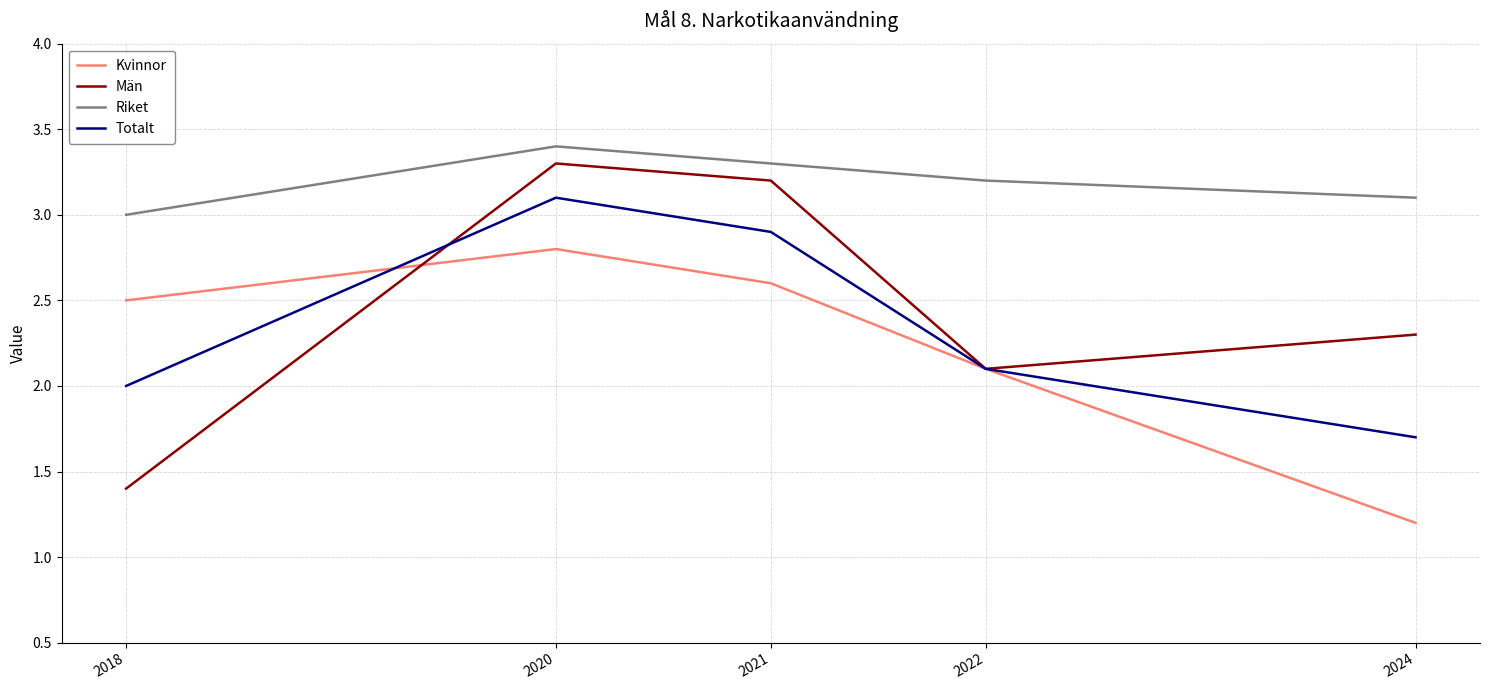

What value does the Kvinnor series have at 2022?

2.1